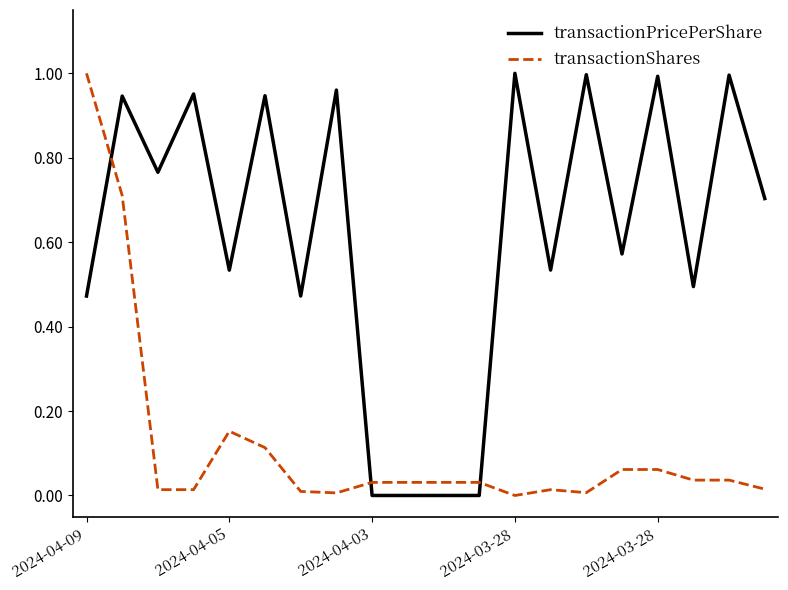

Is this an area chart (filled region under the line)?

No